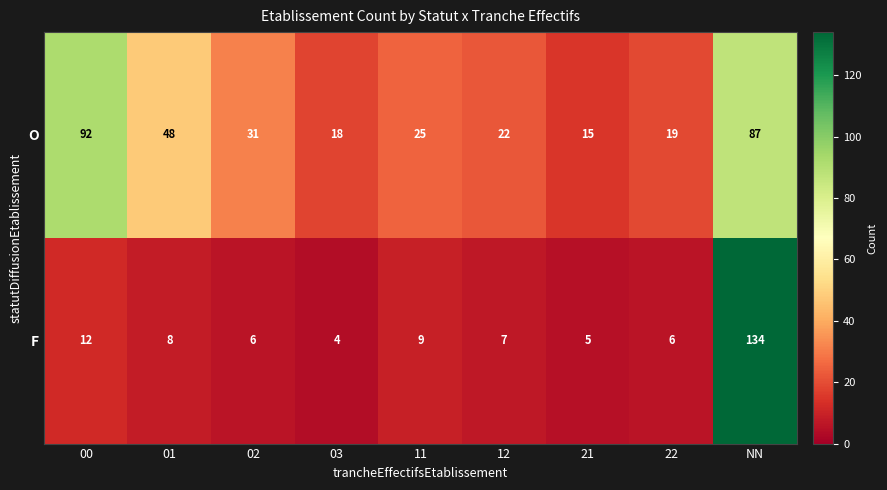

How many categories are shown in the chart?

9